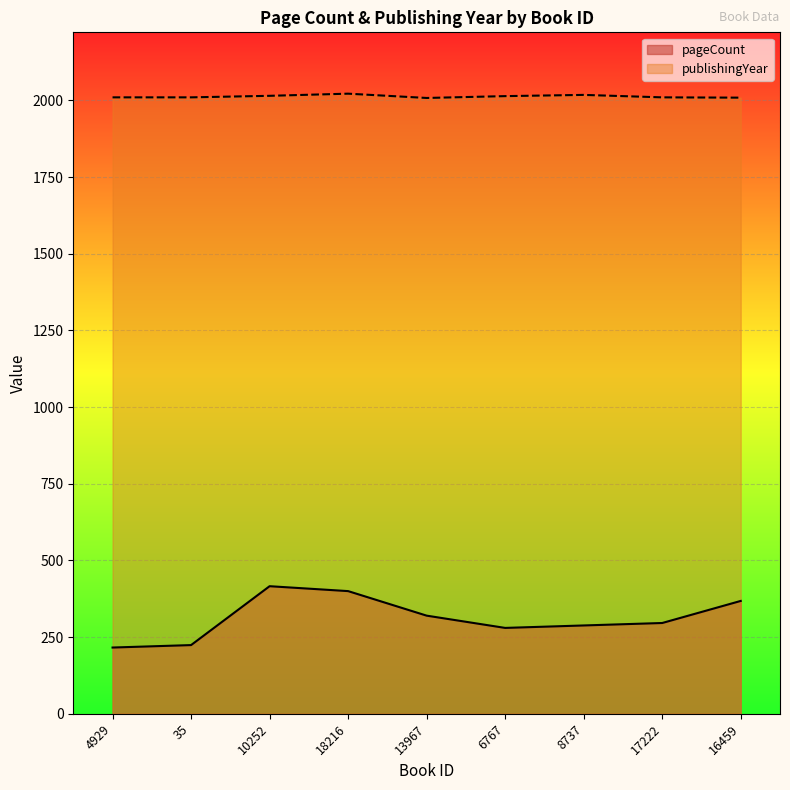

What is the total value across all series at 18216?

2422